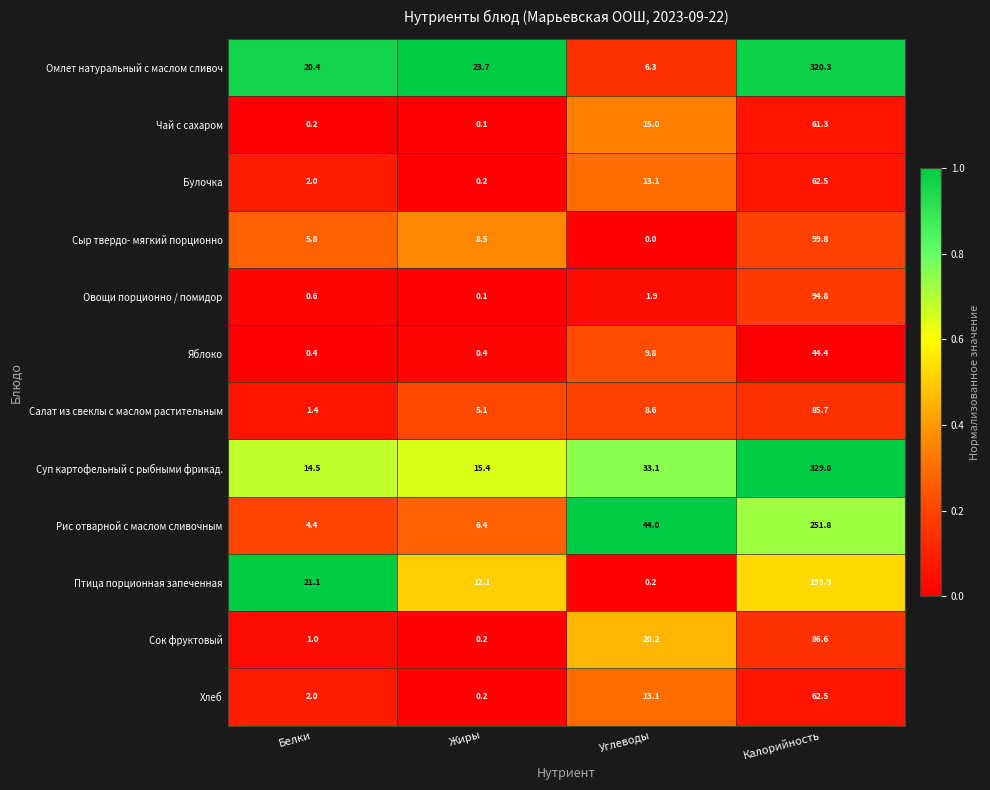

What is the difference between the maximum and second lowest values in the Булочка series?

60.5